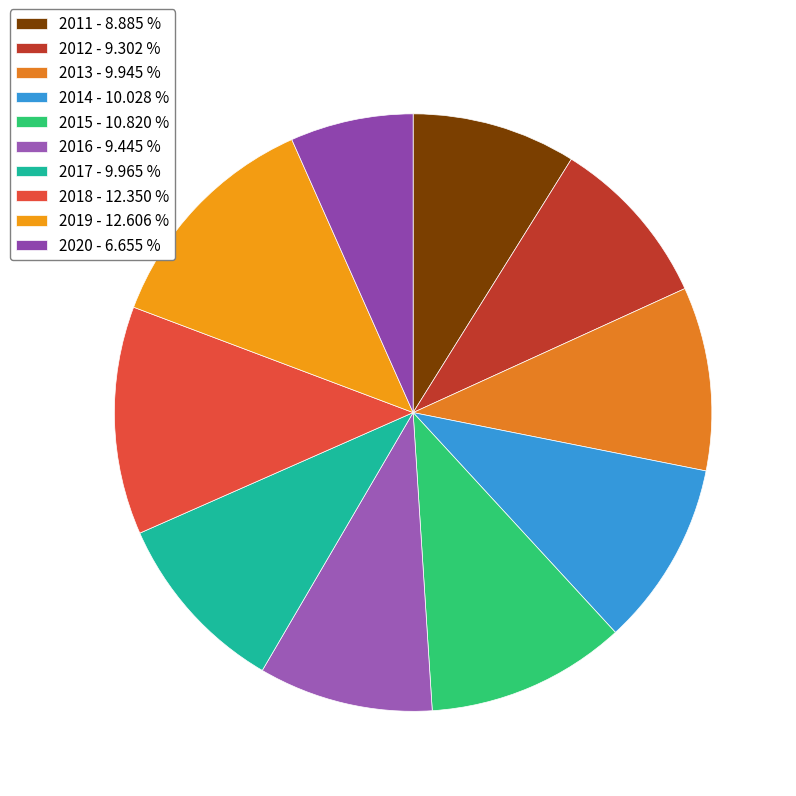

Approximately how many times larger is the value at 2011 compared to 2014?

0.9